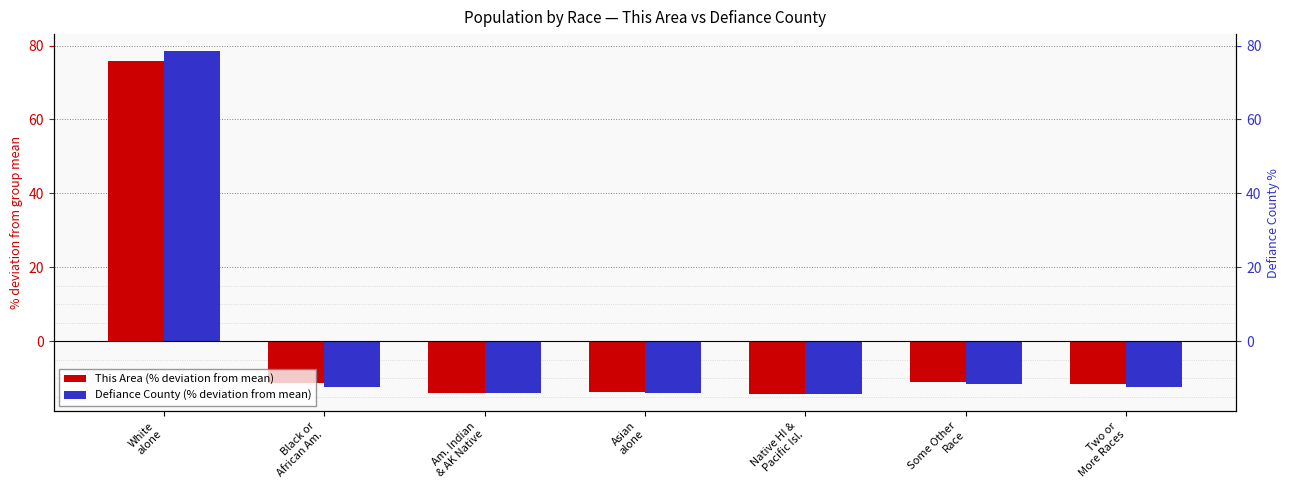

List the labels in order of This Area (% deviation) value, largest first.

White
alone, Some Other
Race, Black or
African Am., Two or
More Races, Asian
alone, Am. Indian
& AK Native, Native HI &
Pacific Isl.